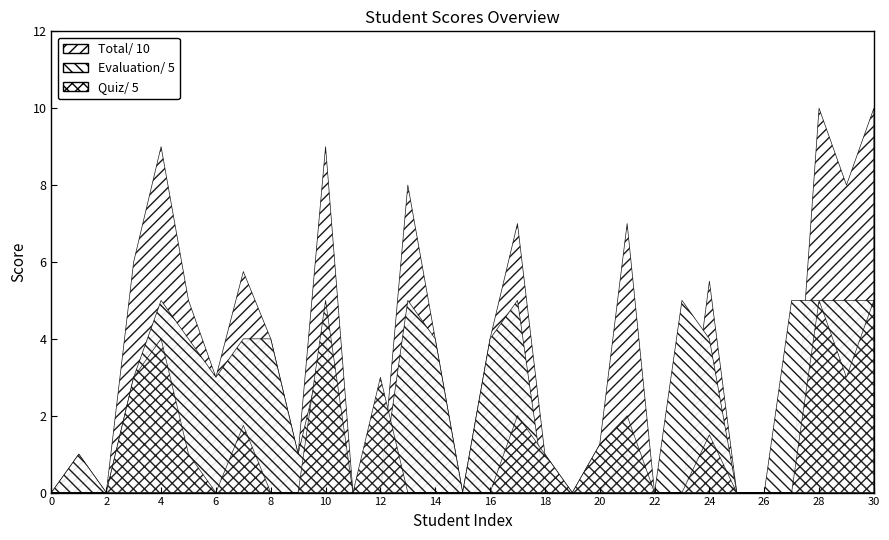

True or false: Evaluation/ 5 has a value of 3.4 at 27.

False